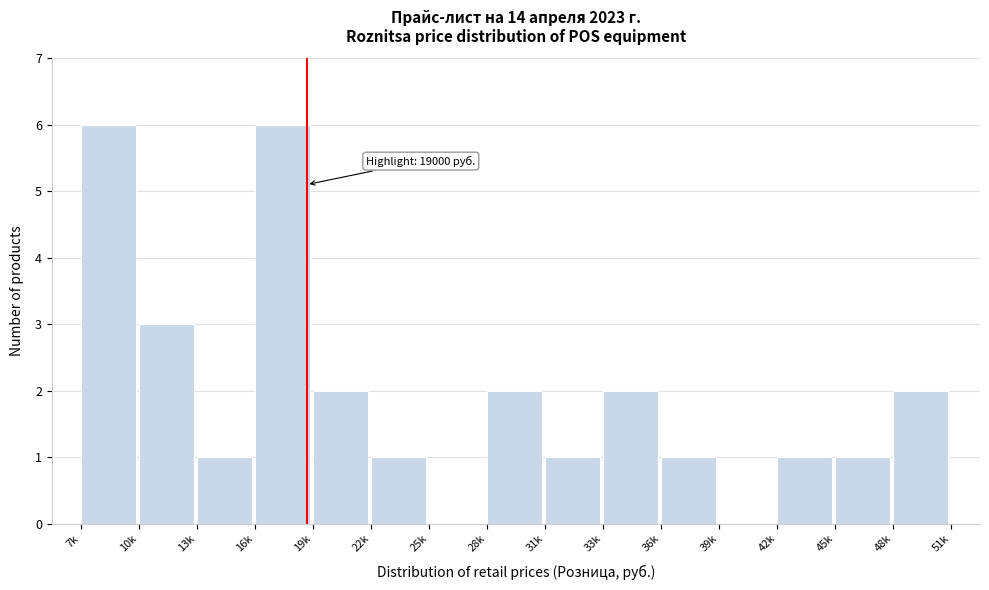

Reading left to right, list all the values displayed in this chart.

7k=6	10k=3	13k=1	16k=6	19k=2	22k=1	25k=0	28k=2	31k=1	33k=2	36k=1	39k=0	42k=1	45k=1	48k=2